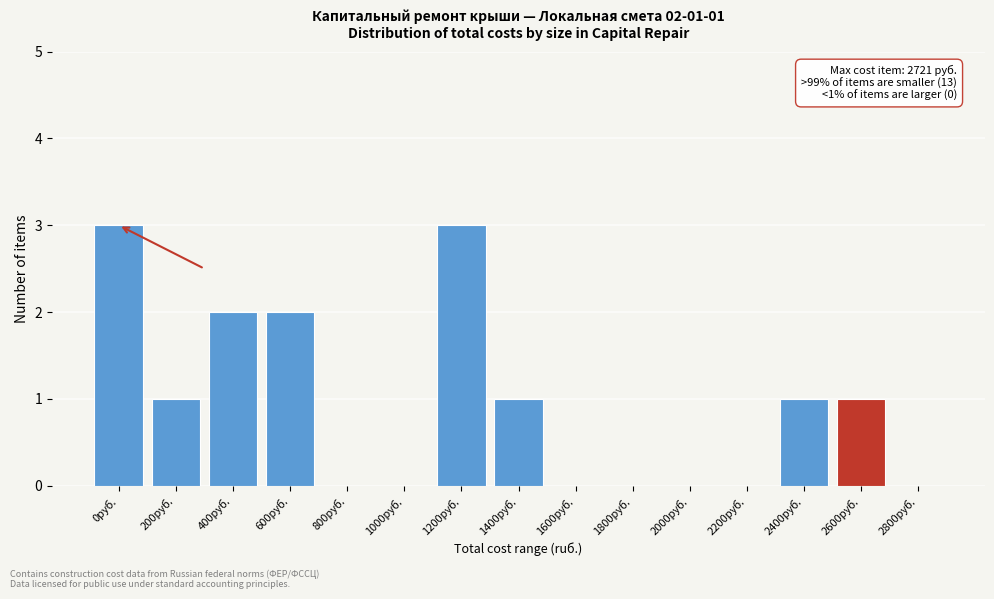

Reading left to right, list all the values displayed in this chart.

0руб.=3	200руб.=1	400руб.=2	600руб.=2	800руб.=0	1000руб.=0	1200руб.=3	1400руб.=1	1600руб.=0	1800руб.=0	2000руб.=0	2200руб.=0	2400руб.=1	2600руб.=1	2800руб.=0